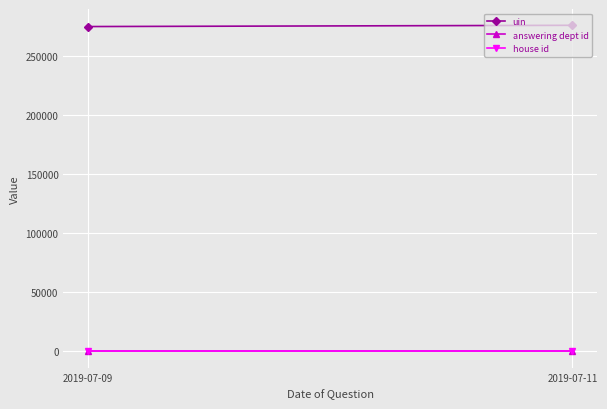

The uin series shows 275172 at 2019-07-09. True or false?

True